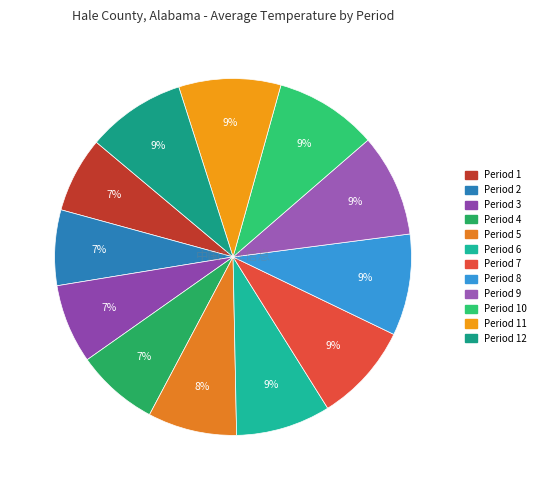

To the nearest percent, what is the difference between the largest and smallest slice percentages?

2%